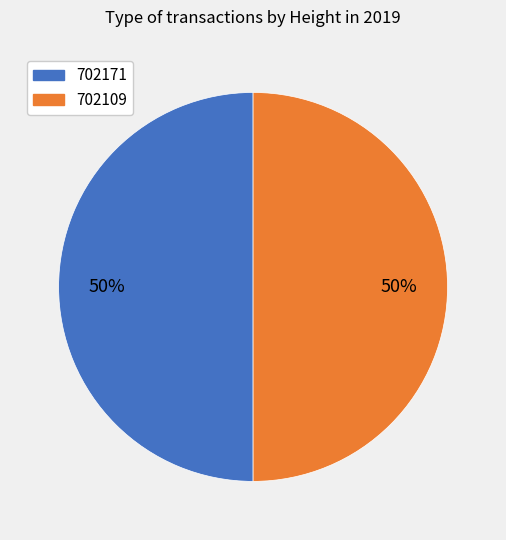

Combined, do 702171 and 702109 account for over 50%?

Yes